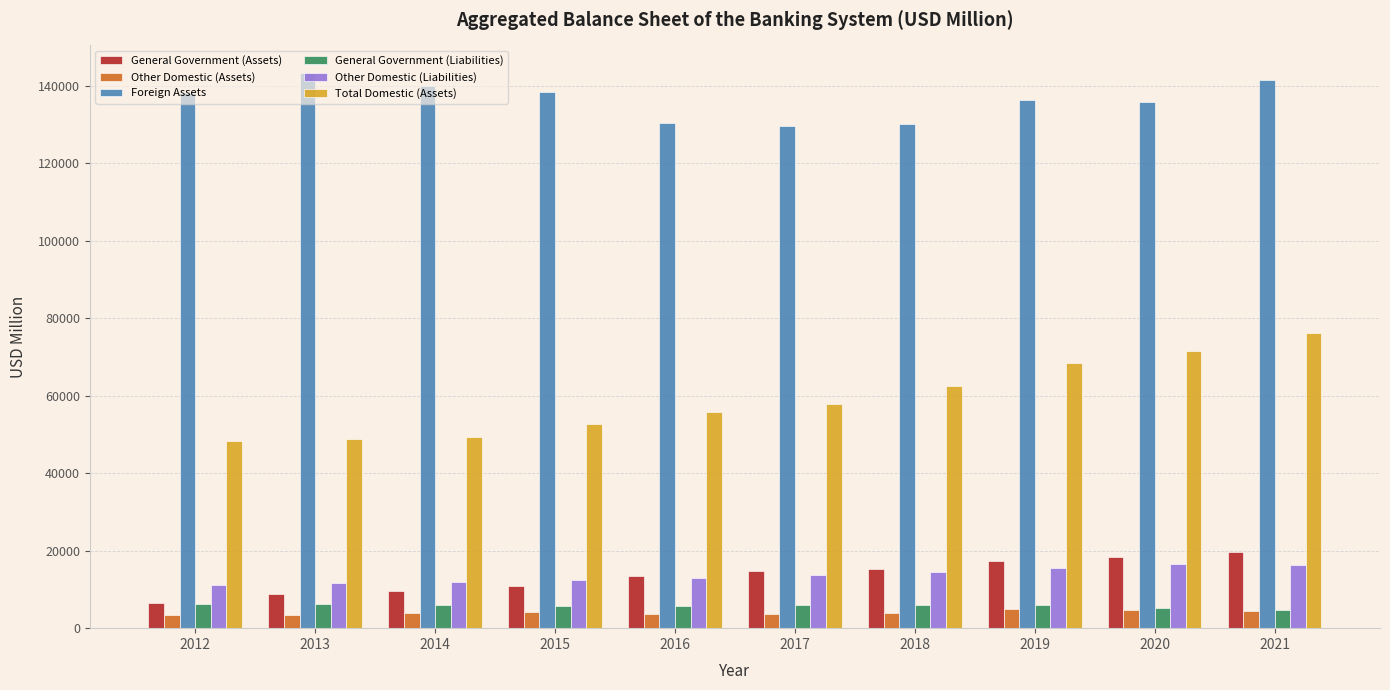

What is the difference between the highest and lowest values at 2020?

131139.5